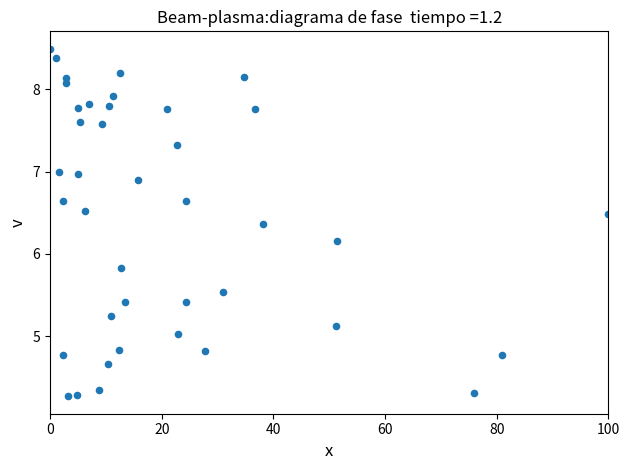

What is the range of X values (max minus min)?

100.0